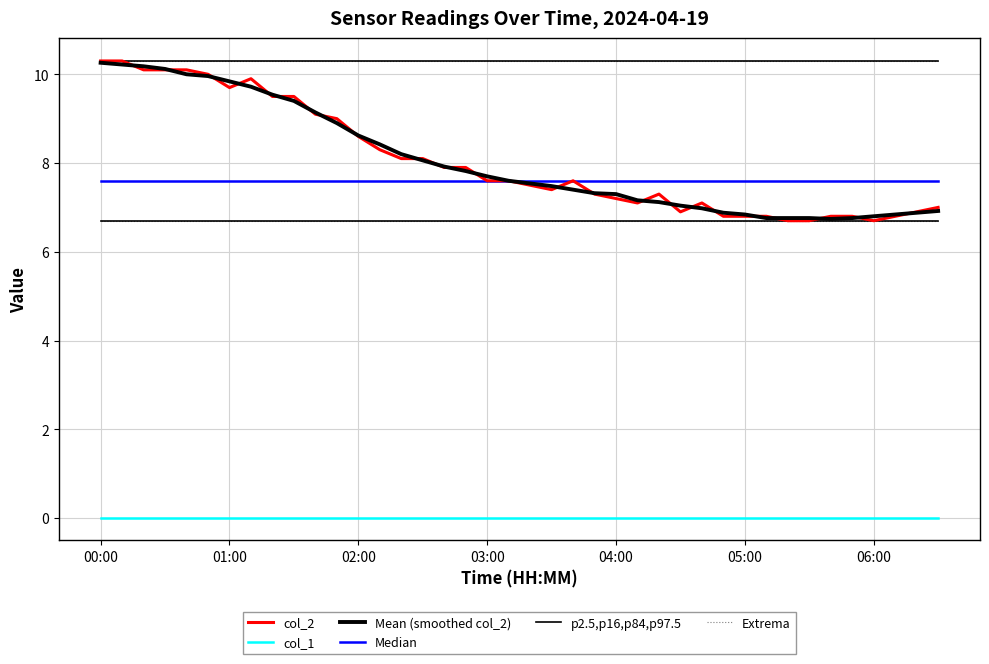

True or false: Median and p2.5,p16,p84,p97.5 cross at least once.

False